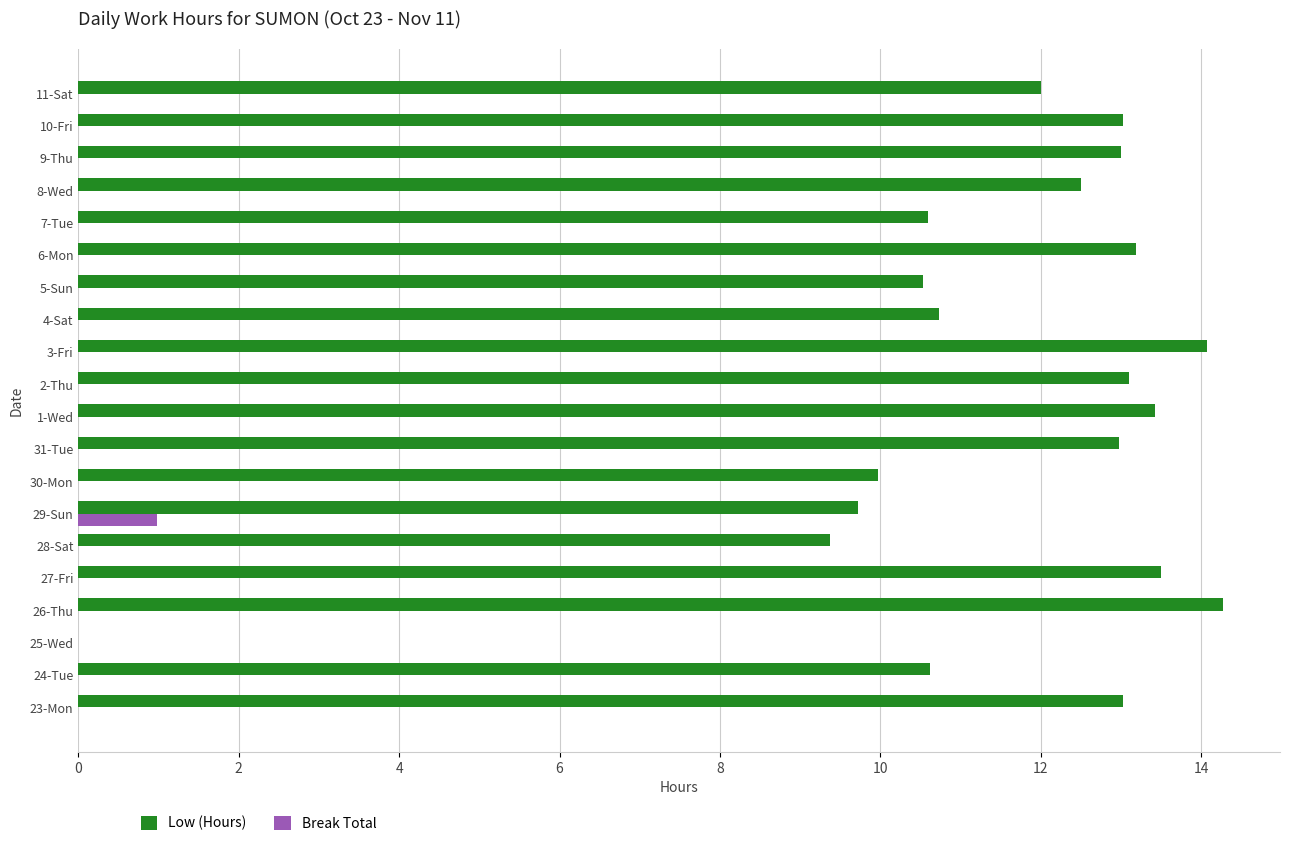

What is the sum of all Low (Hours) values?

229.6